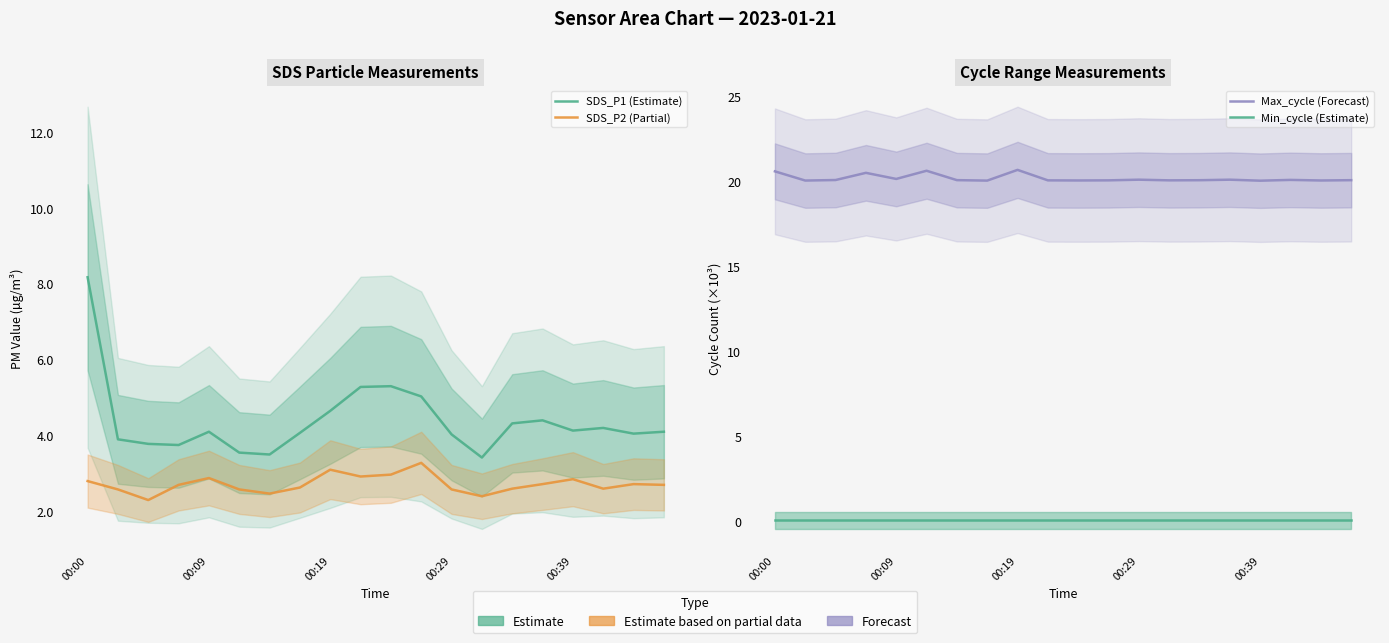

In Max_cycle (Forecast), how many points are lower than both neighbors (excluding endpoints)?

7